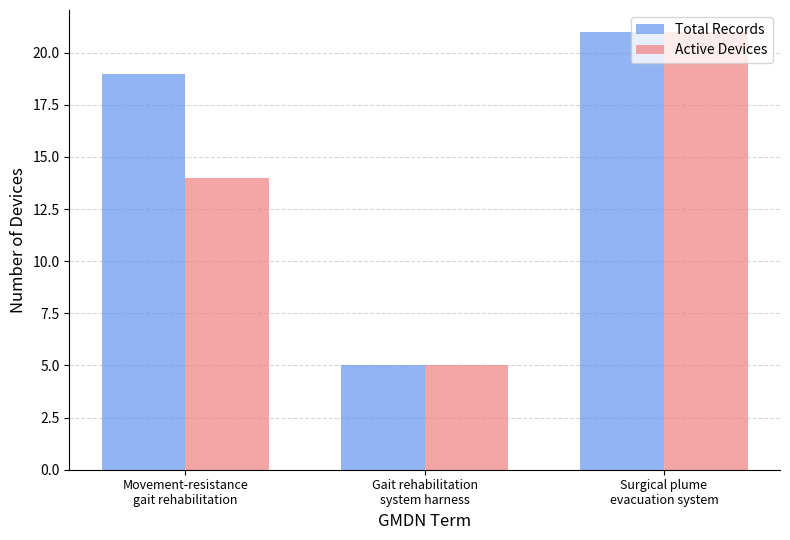

Which series has the largest total across all categories?

Total Records